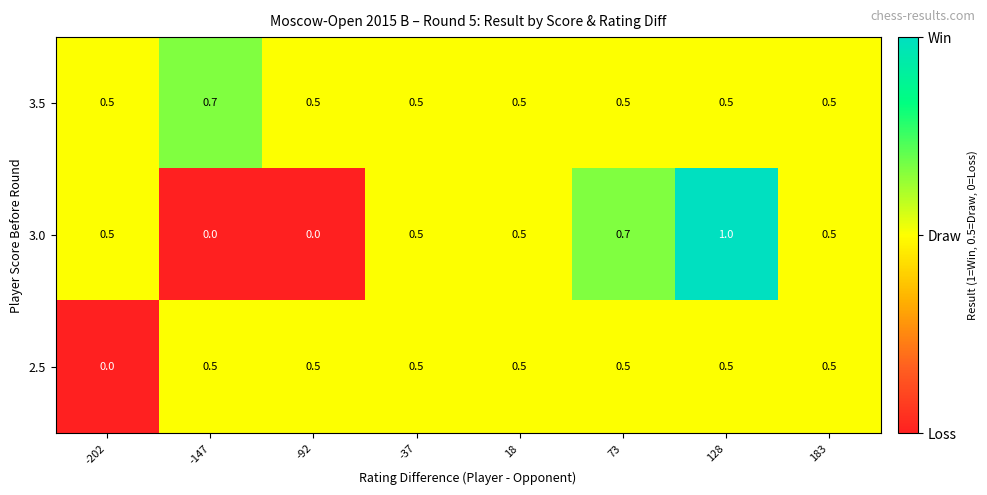

Rank the series by their maximum value, from highest to lowest.

3.0, 3.5, 2.5